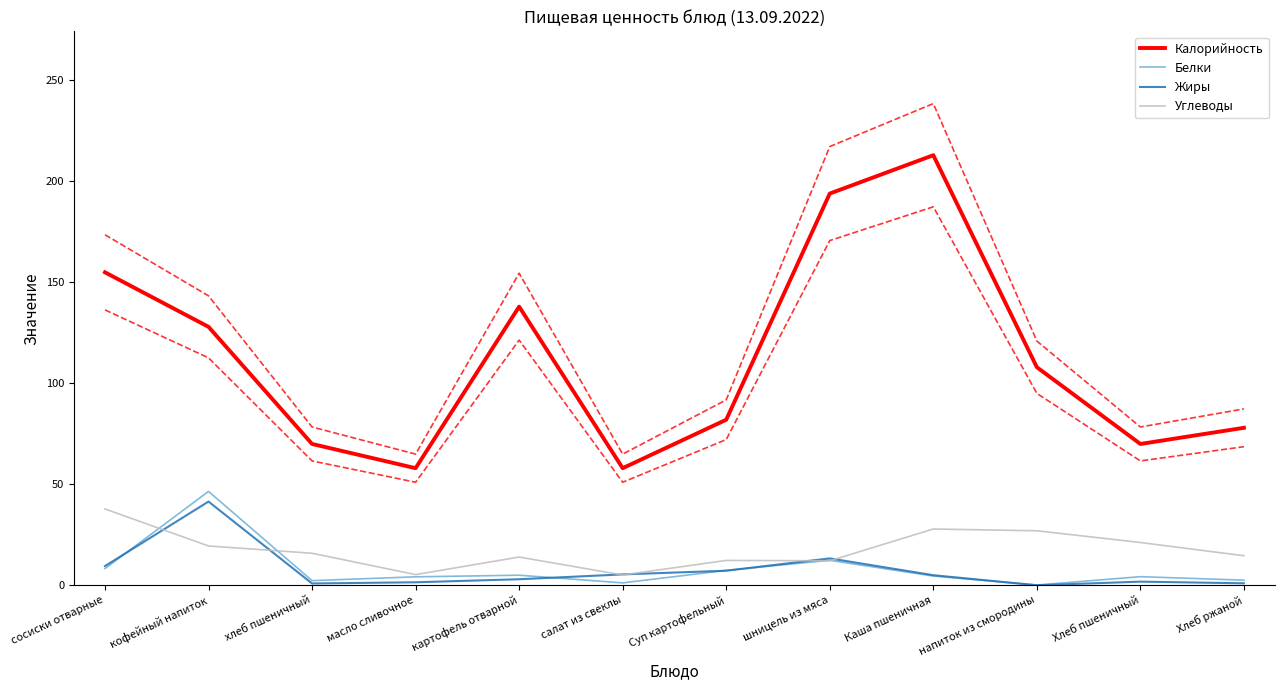

Where do Жиры and Белки first cross each other?

сосиски отварные and кофейный напиток